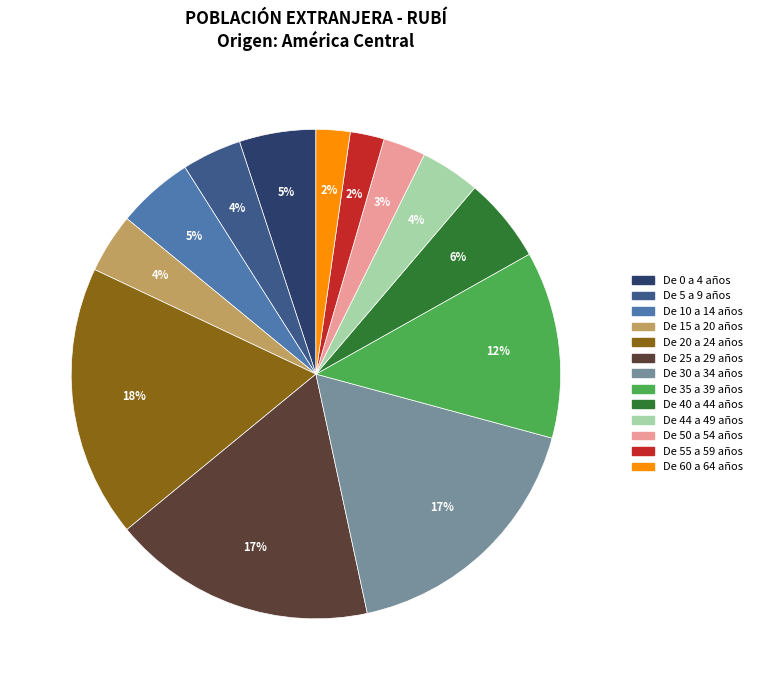

Which category has the biggest portion of the pie?

De 20 a 24 años